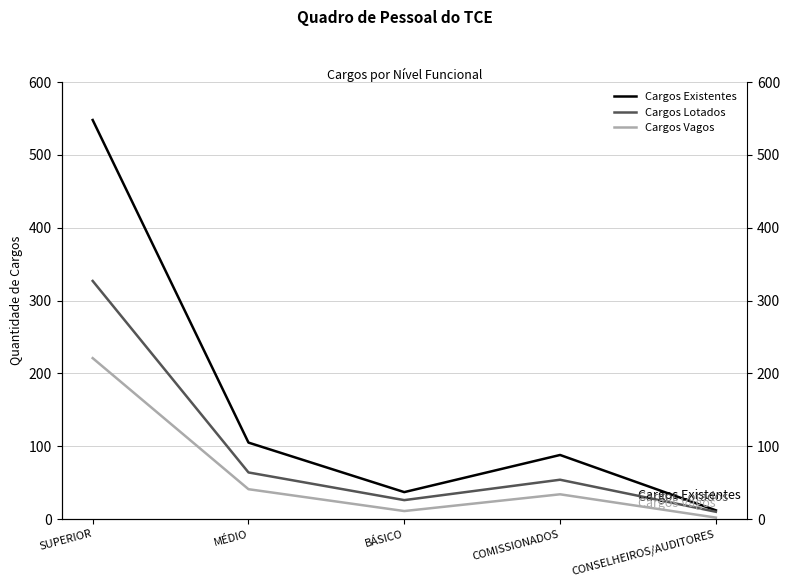

How many series are shown in this chart?

3